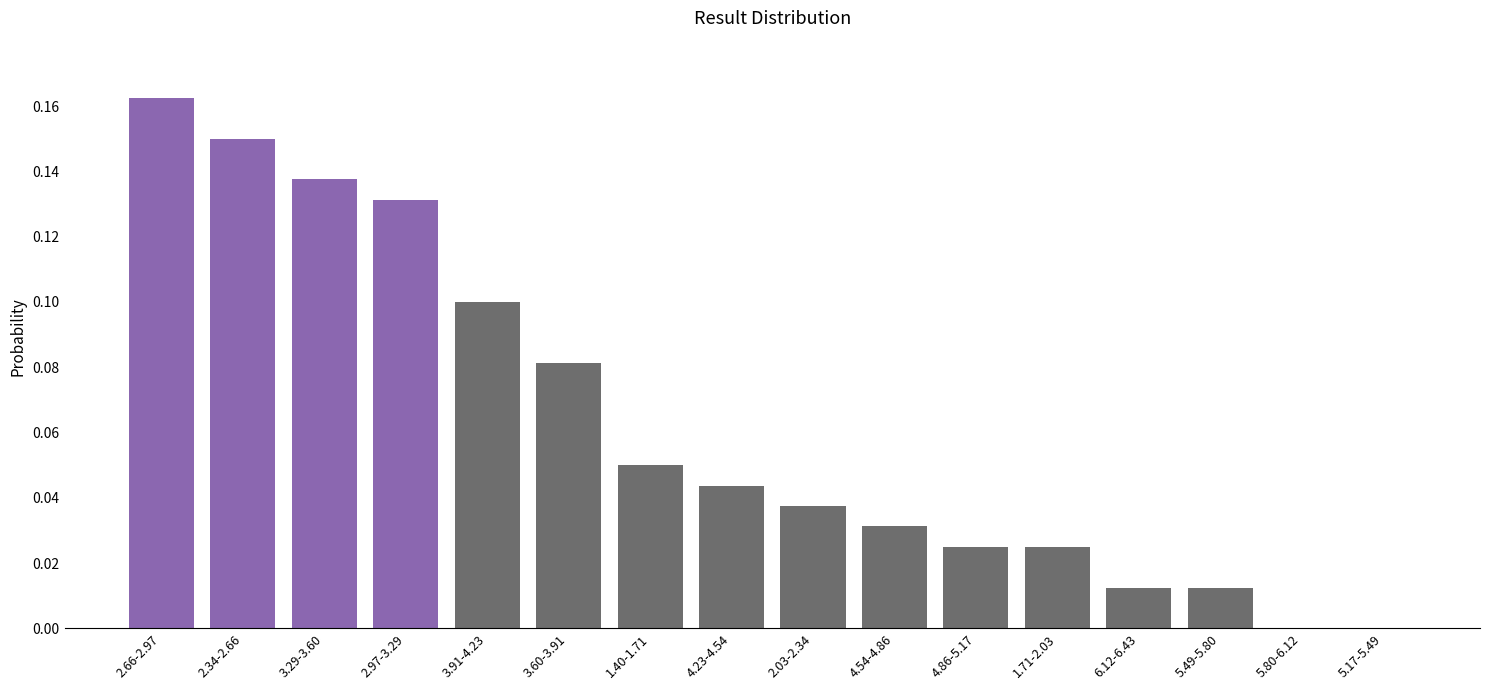

At which category does the chart reach its peak across all series?

2.66-2.97